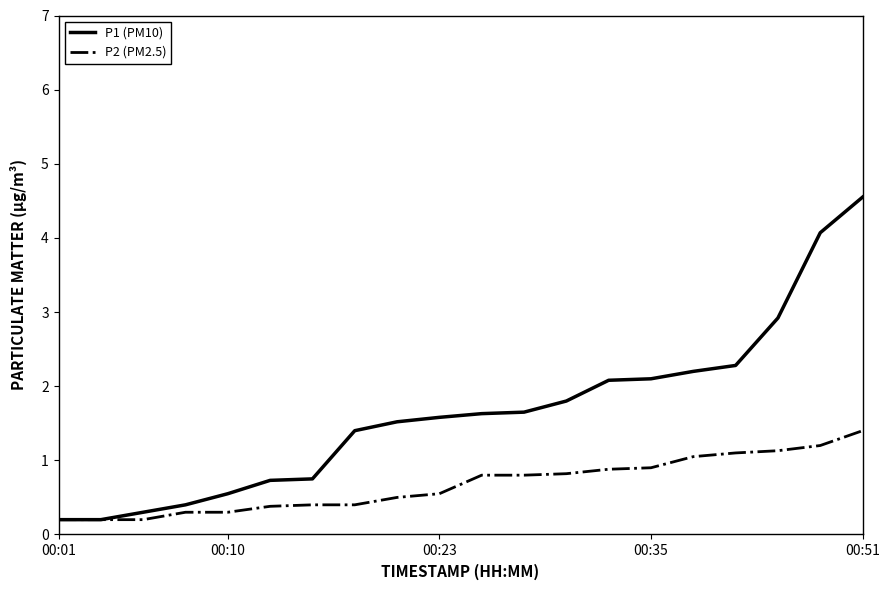

What is the highest value of the P2 (PM2.5) series?

1.4